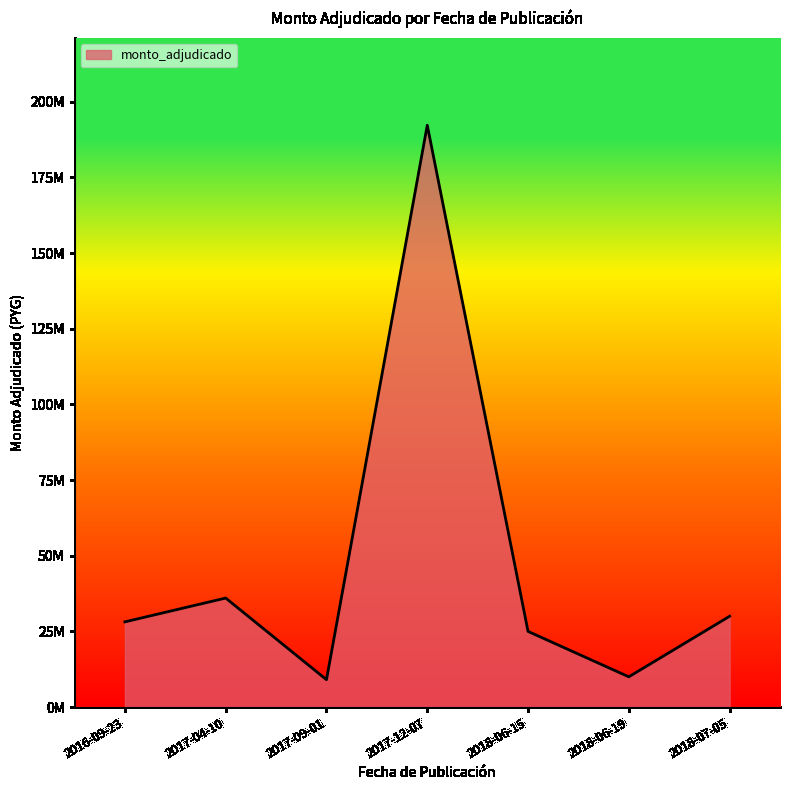

What is the difference between the values at 2017-12-07 and 2018-07-05?

162203000